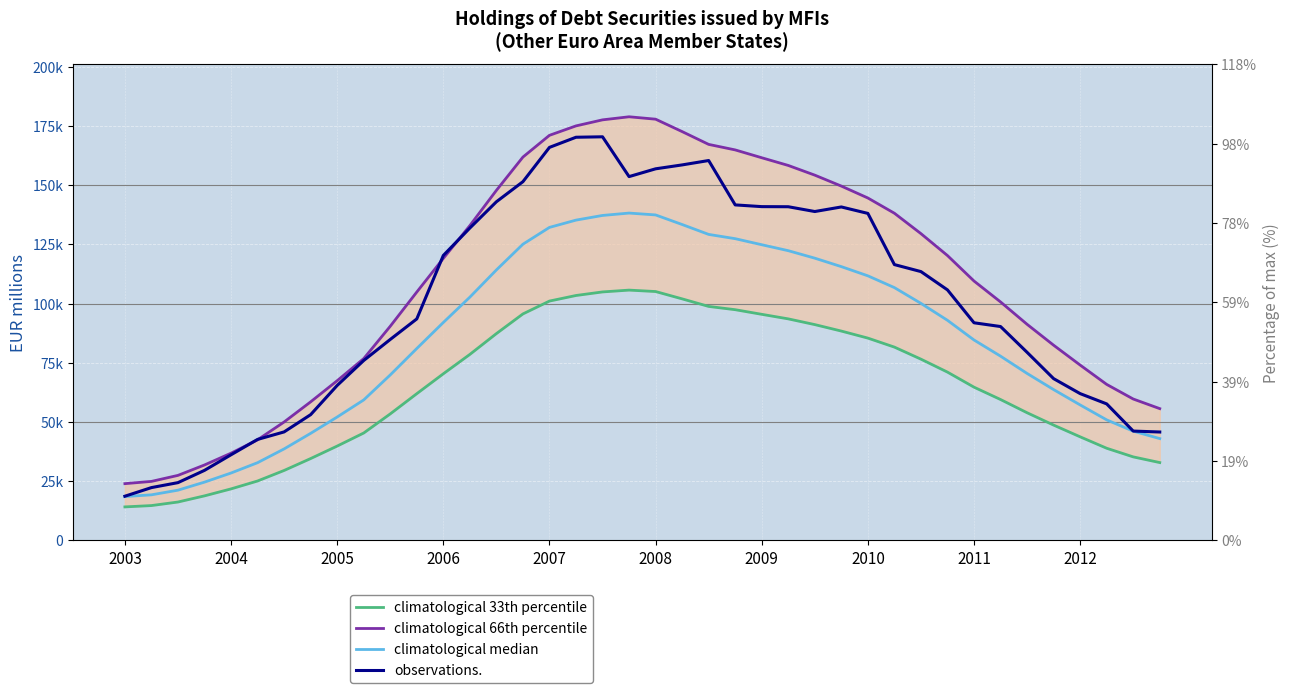

Which category has the highest value in the climatological median series?

19